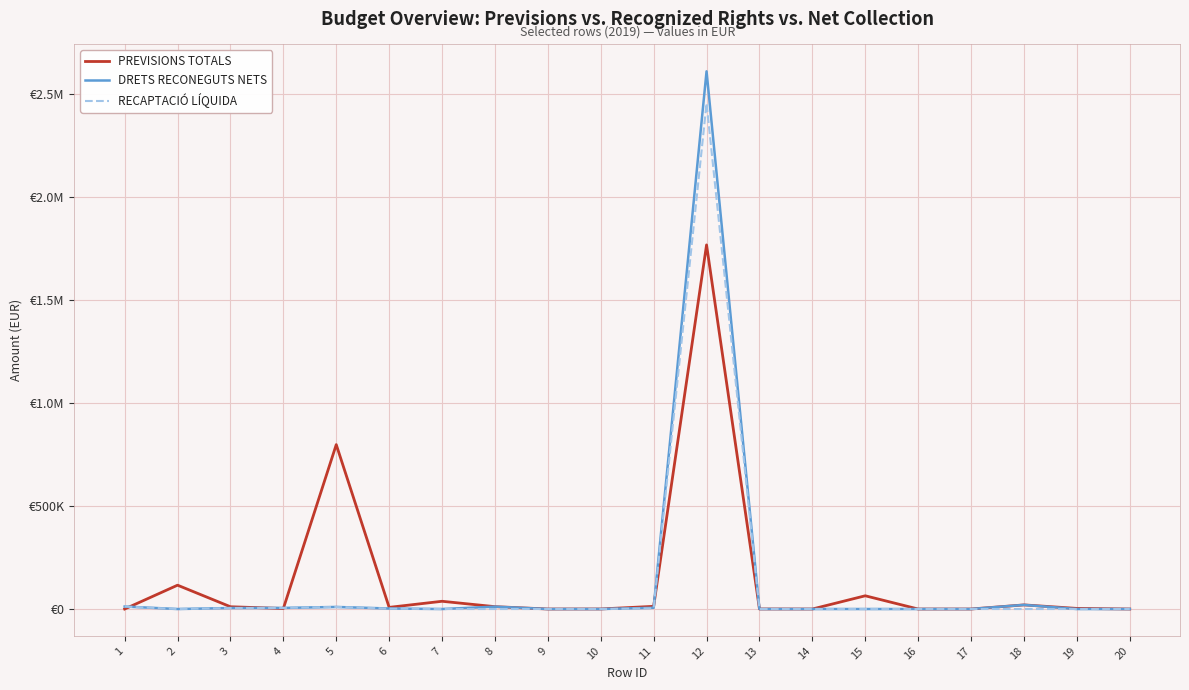

Is it true that RECAPTACIÓ LÍQUIDA equals 0.0 at 15?

True